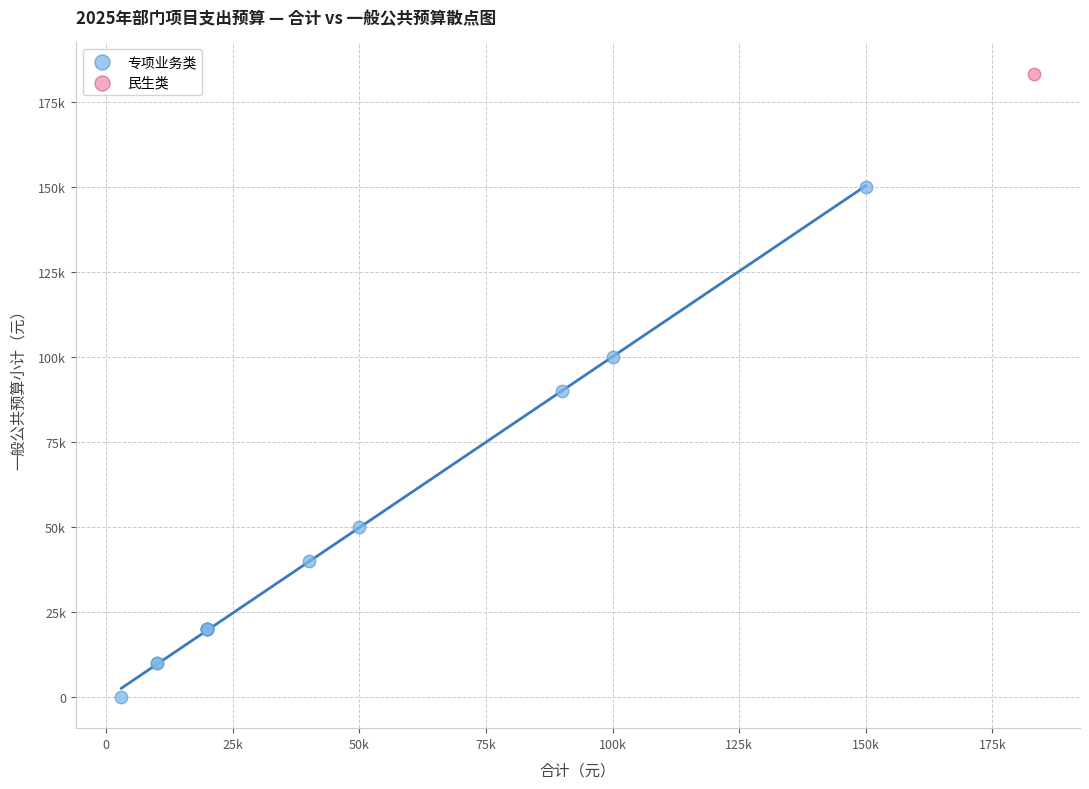

What are all the series names shown in the legend?

专项业务类, 民生类